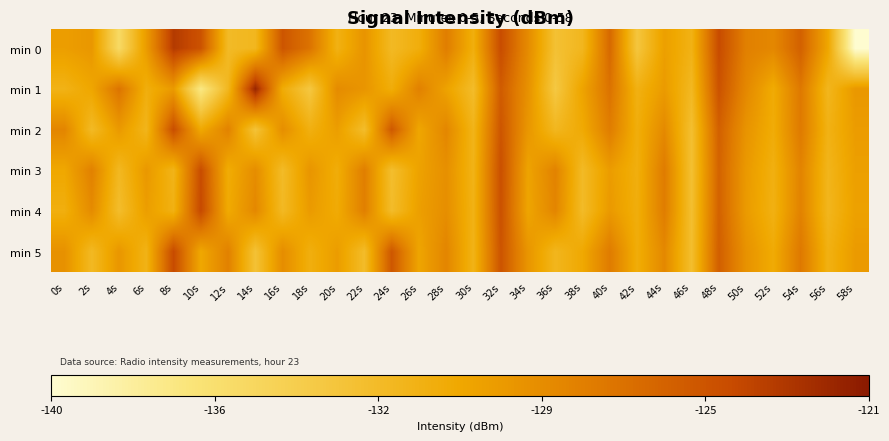

What is the difference between the highest and lowest values at 10s?

13.1